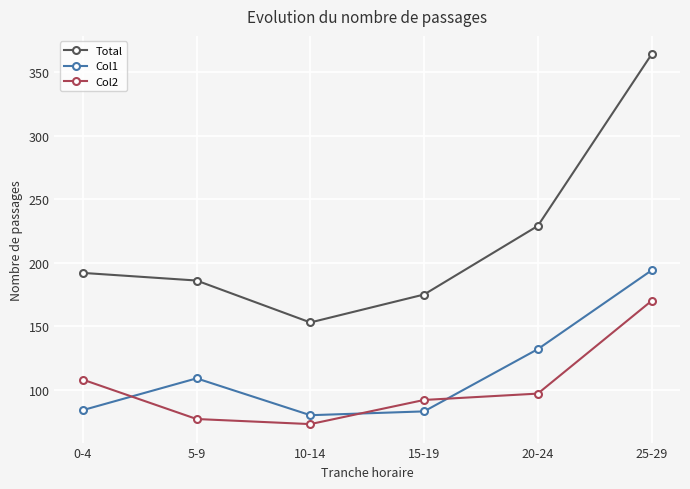

In Col1, how many points are lower than both neighbors (excluding endpoints)?

1